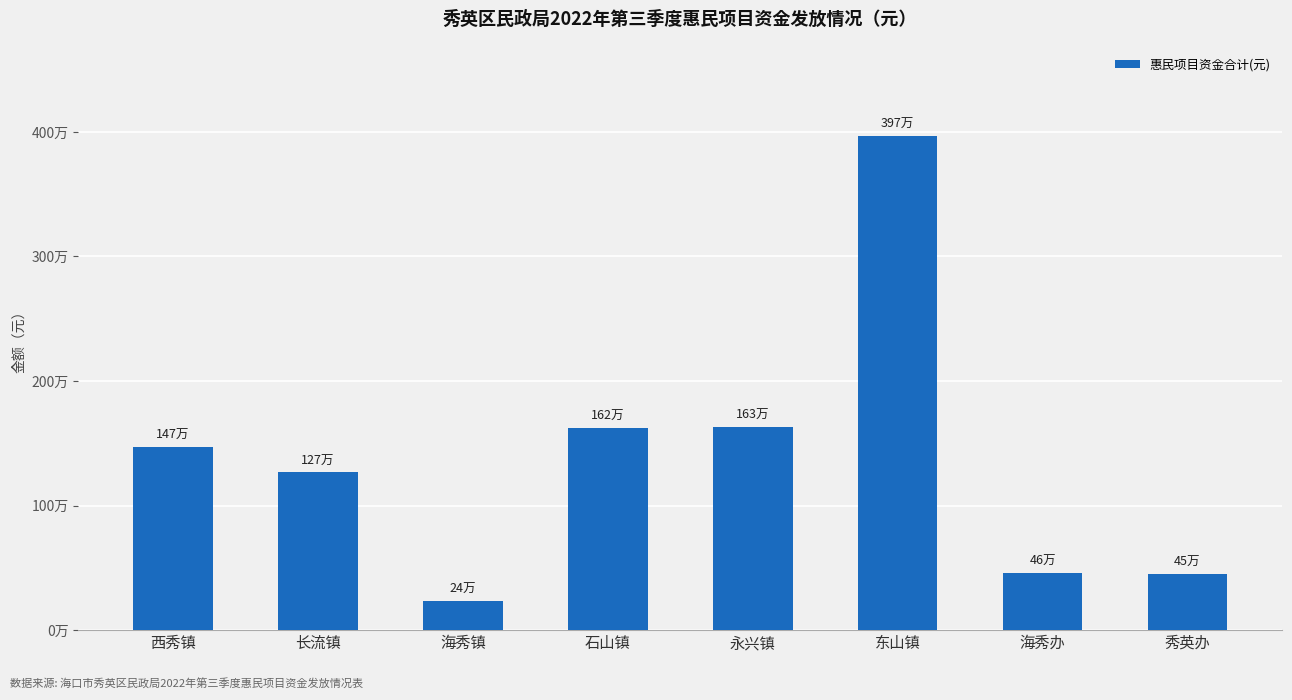

What is the label of the 3rd bar from the right?

东山镇